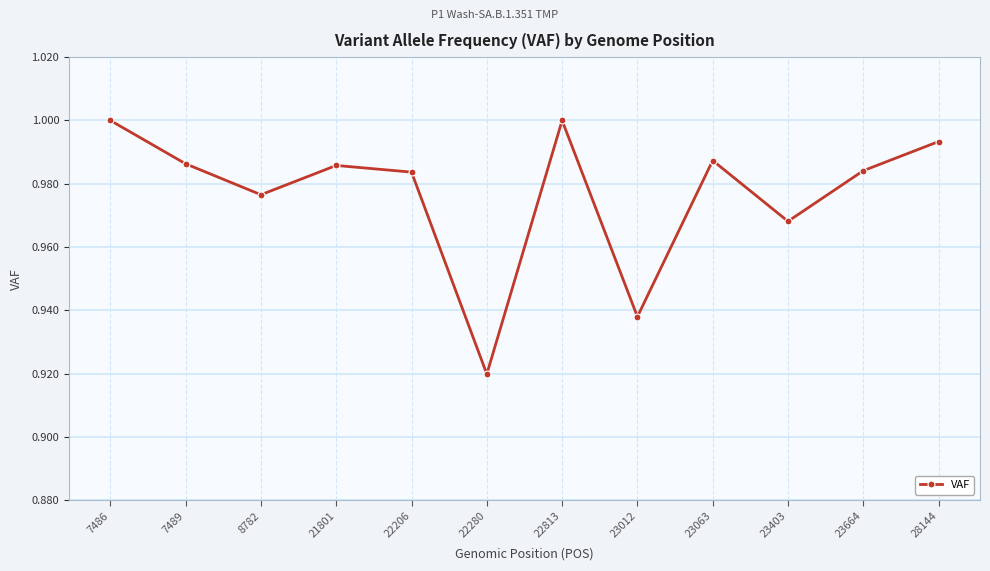

How many interior local valleys (lower than both neighbors) does the data have?

4